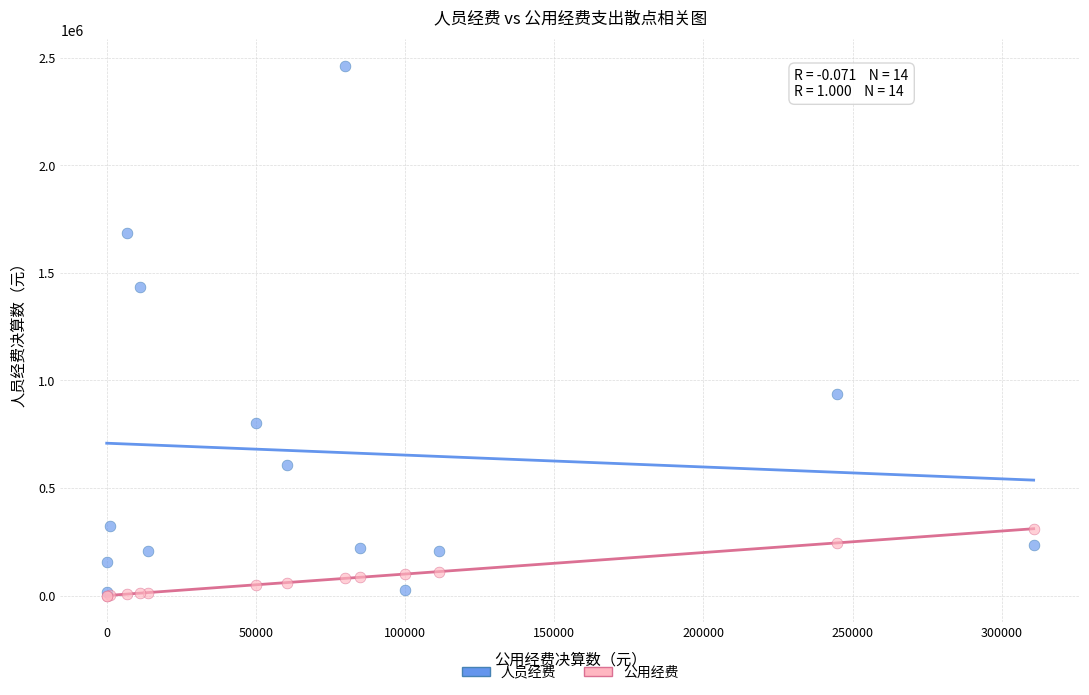

Across all series, what Y value is closest to 1230911?

1436221.0